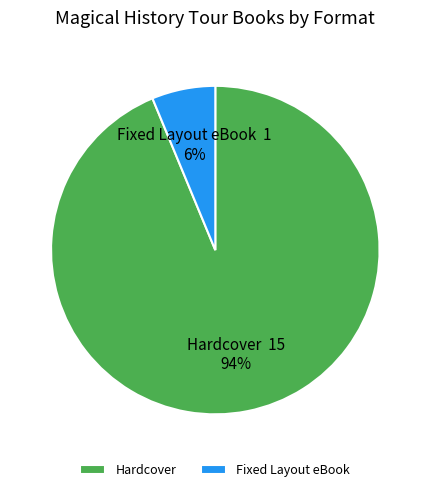

How many slices are in this pie chart?

2